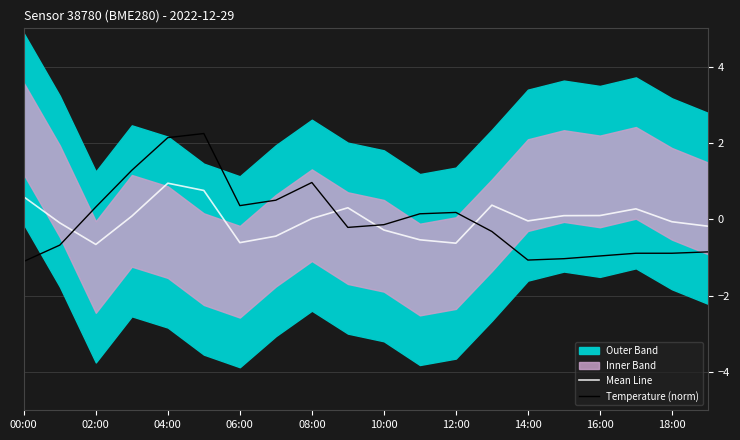

In Mean Line, how many points are lower than both neighbors (excluding endpoints)?

4